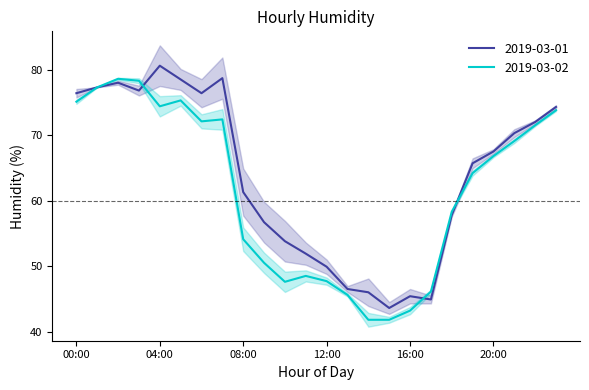

Which series has the widest spread of values?

2019-03-01